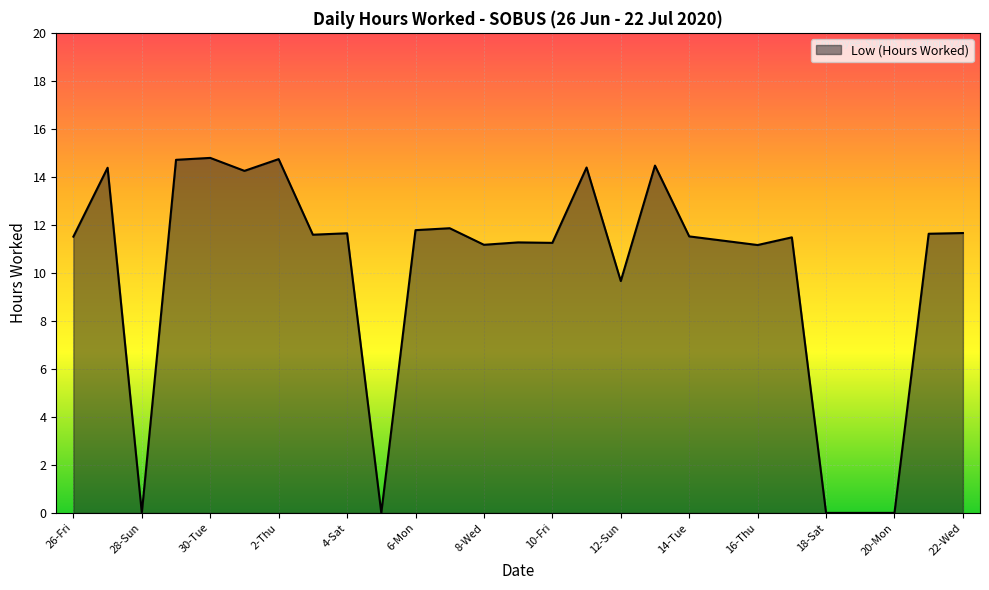

What is the maximum value shown in the chart?

14.8